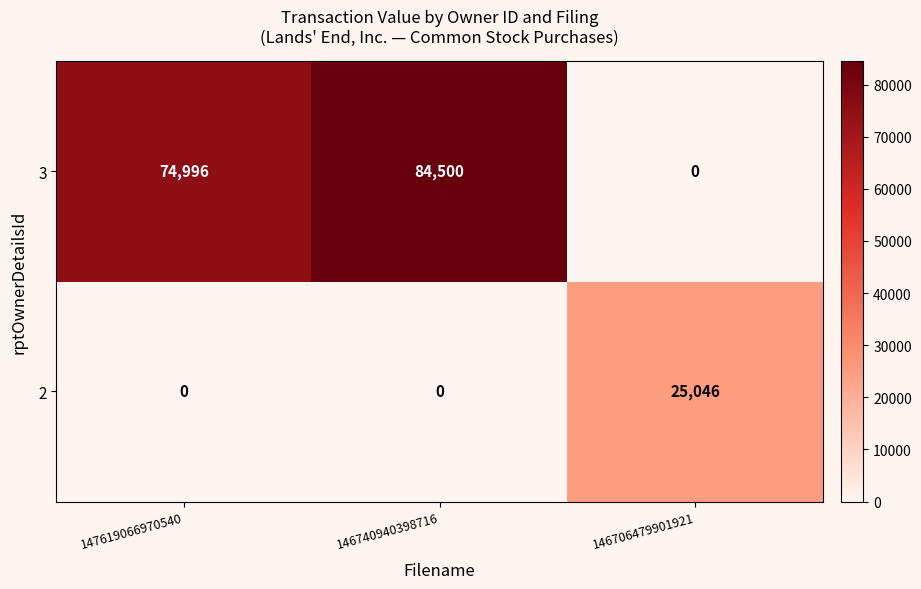

At which category is the sum across all series the highest?

146740940398716